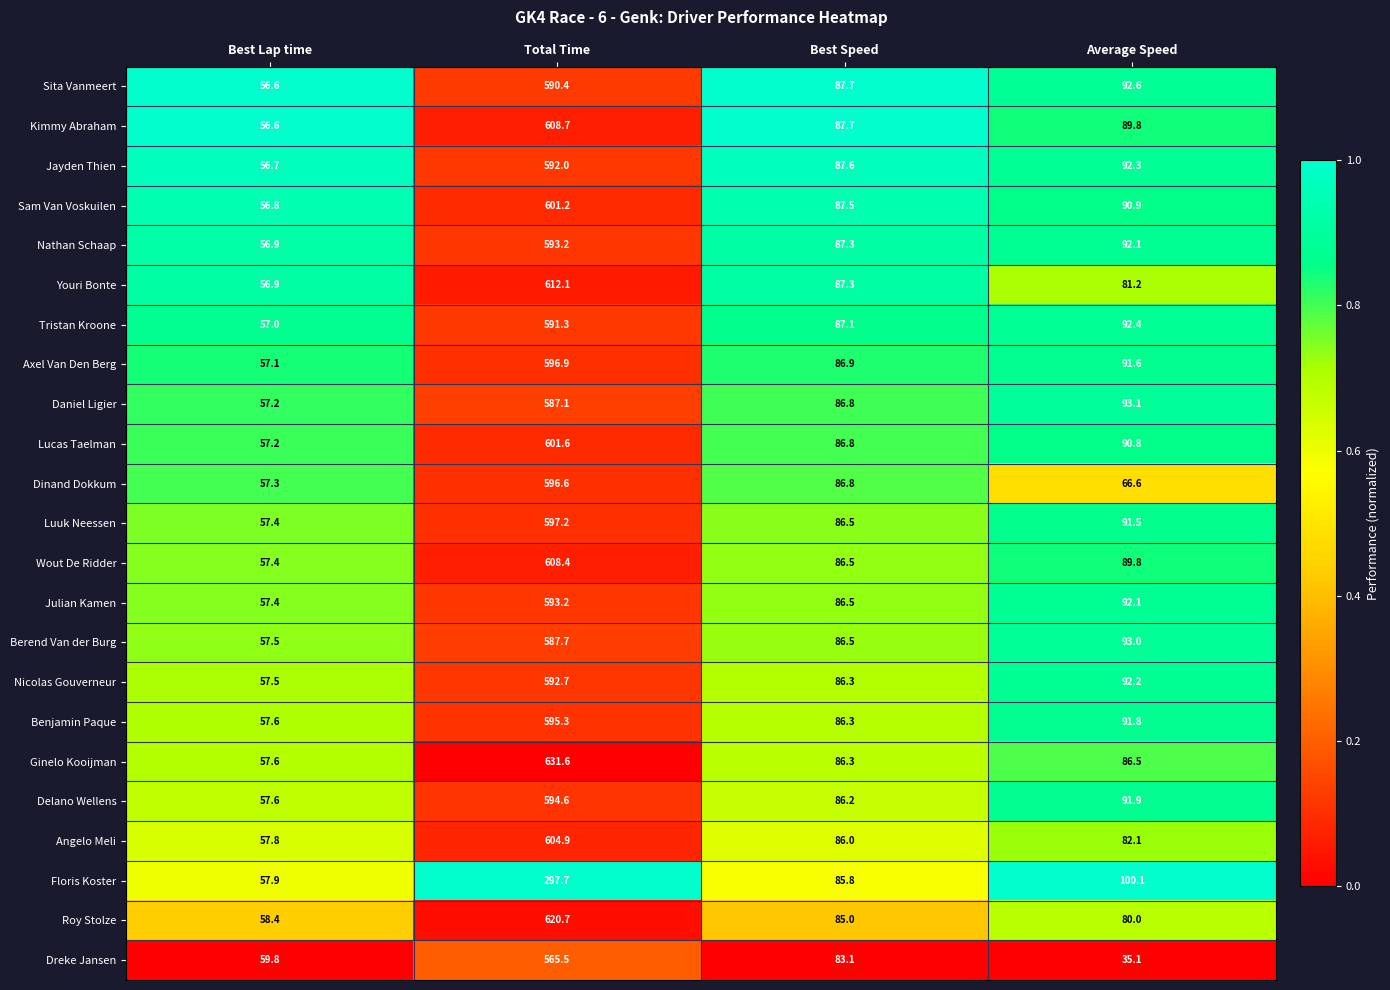

Rank the categories by Sam Van Voskuilen value from highest to lowest.

Total Time, Average Speed, Best Speed, Best Lap time